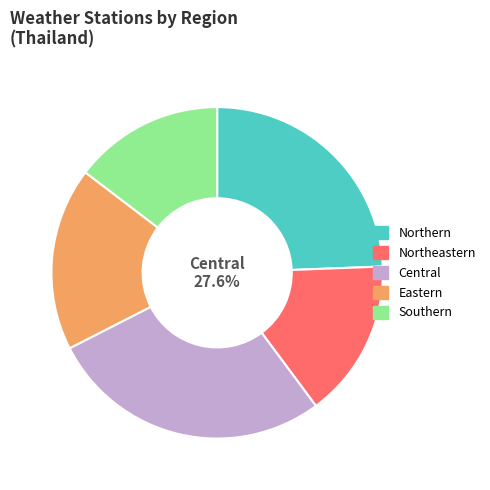

True or false: Eastern accounts for 26% of the total.

False